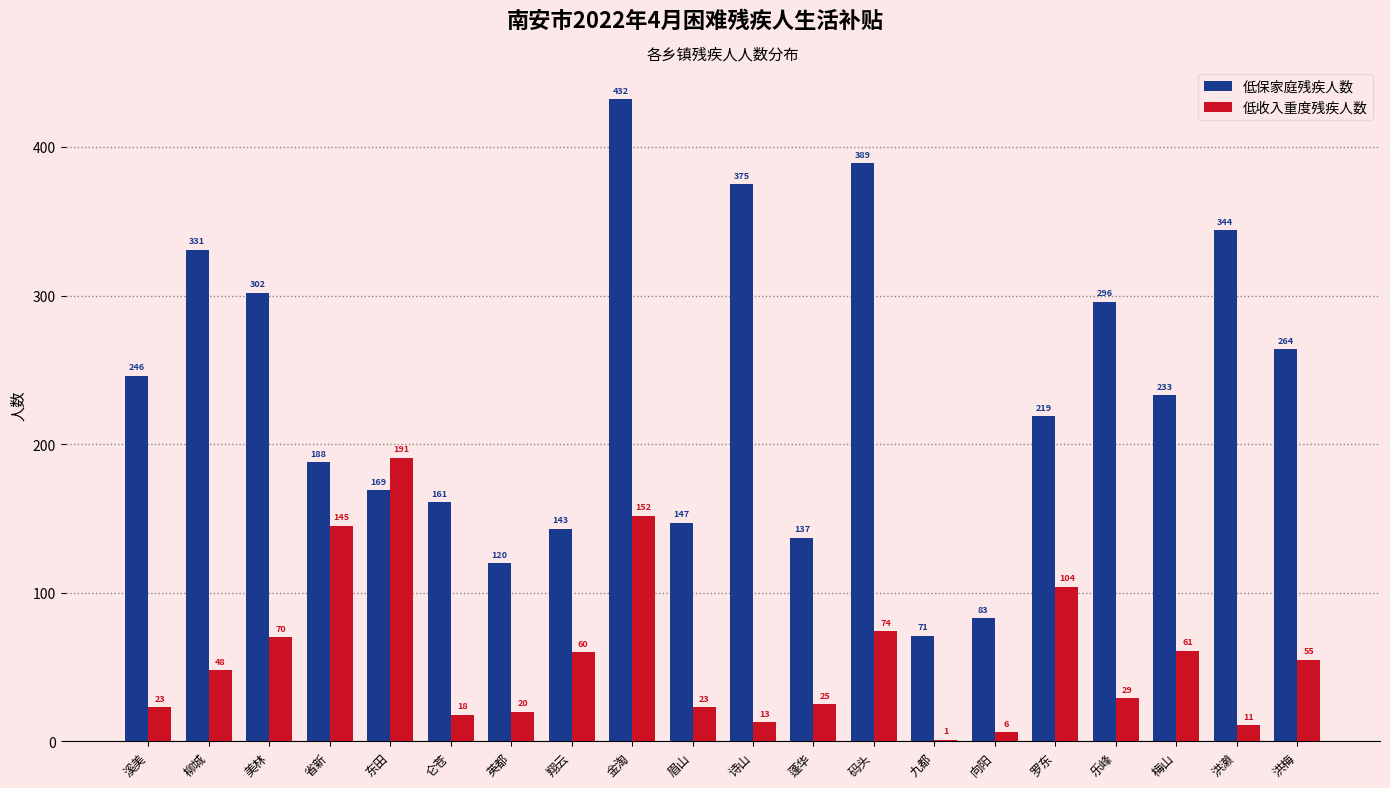

The value of 低收入重度残疾人数 at 向阳 is 6. True or false?

True